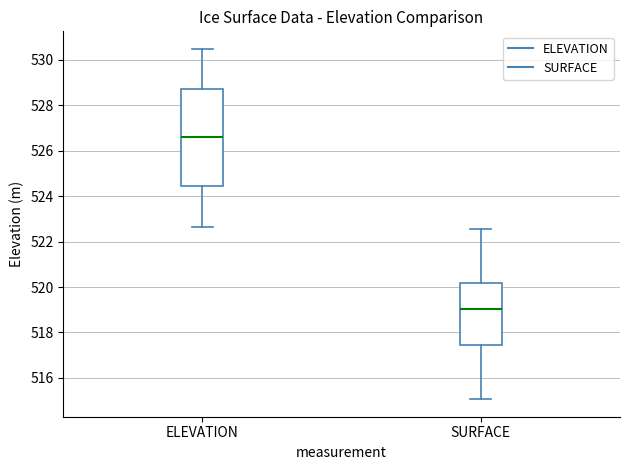

Which box is the tallest, from its lower edge to its upper edge?

ELEVATION